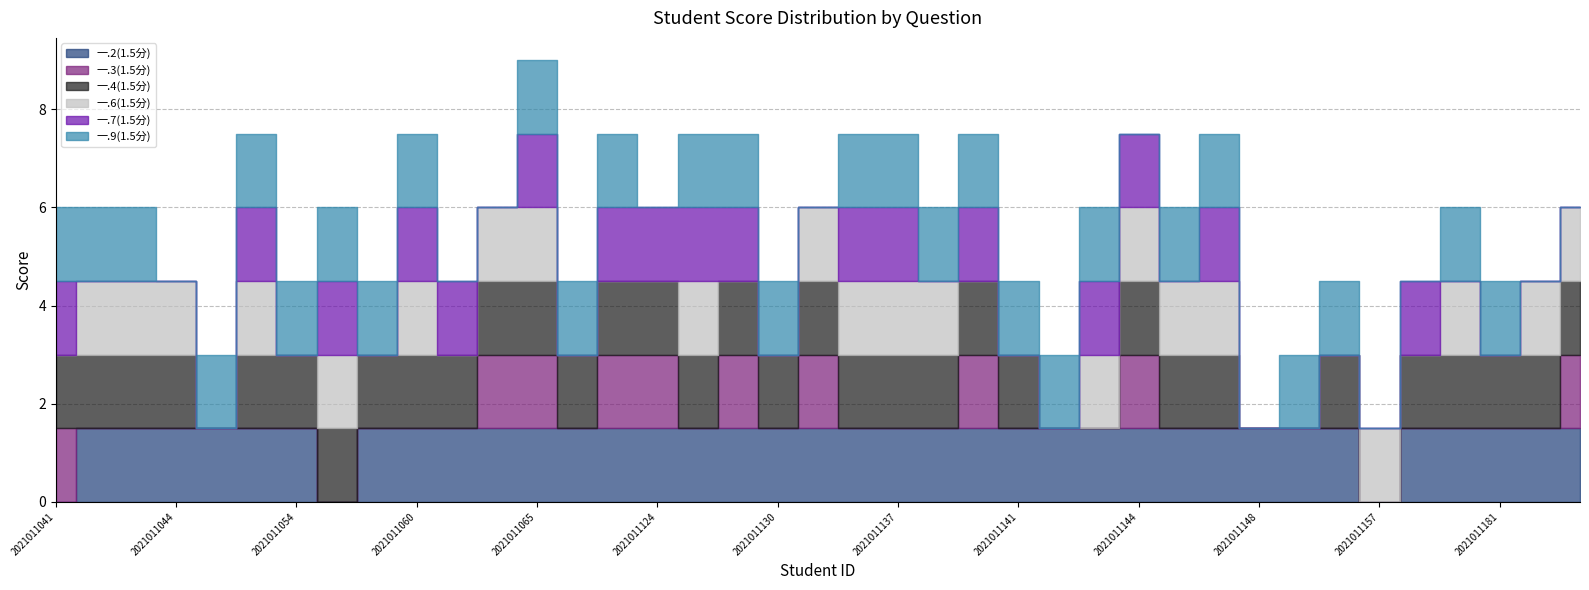

What is the maximum value for 一.3(1.5分)?

1.5